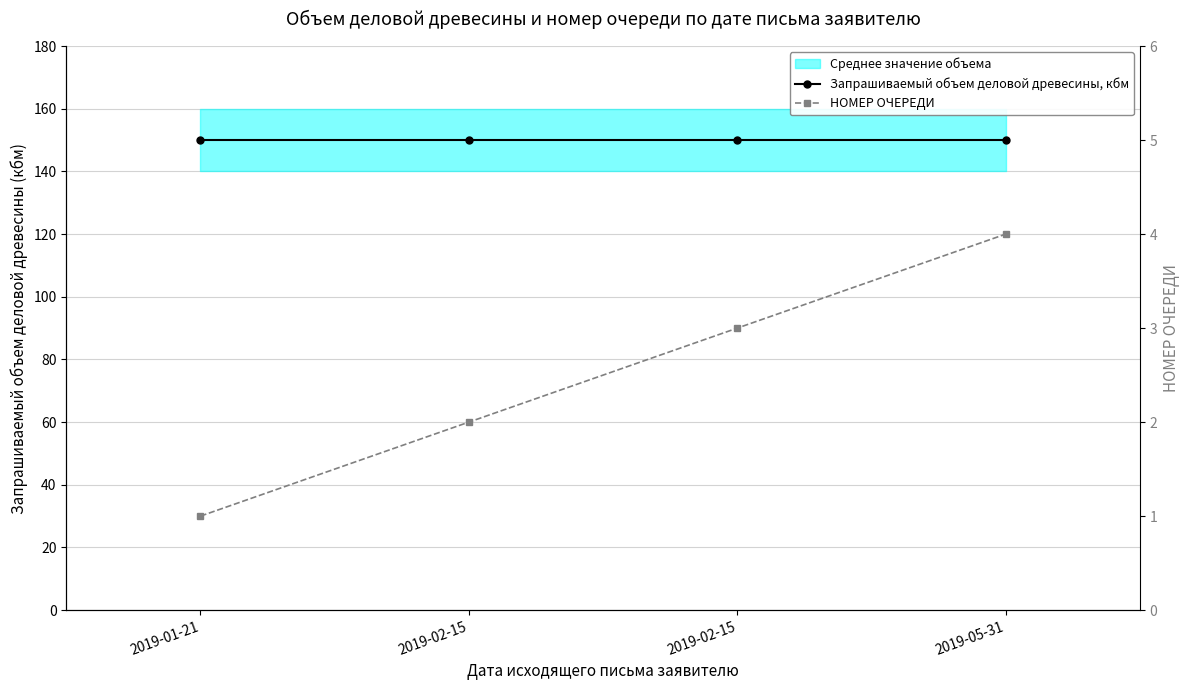

At 2019-02-15, list the series in order from largest to smallest.

Запрашиваемый объем деловой древесины, кбм, НОМЕР ОЧЕРЕДИ